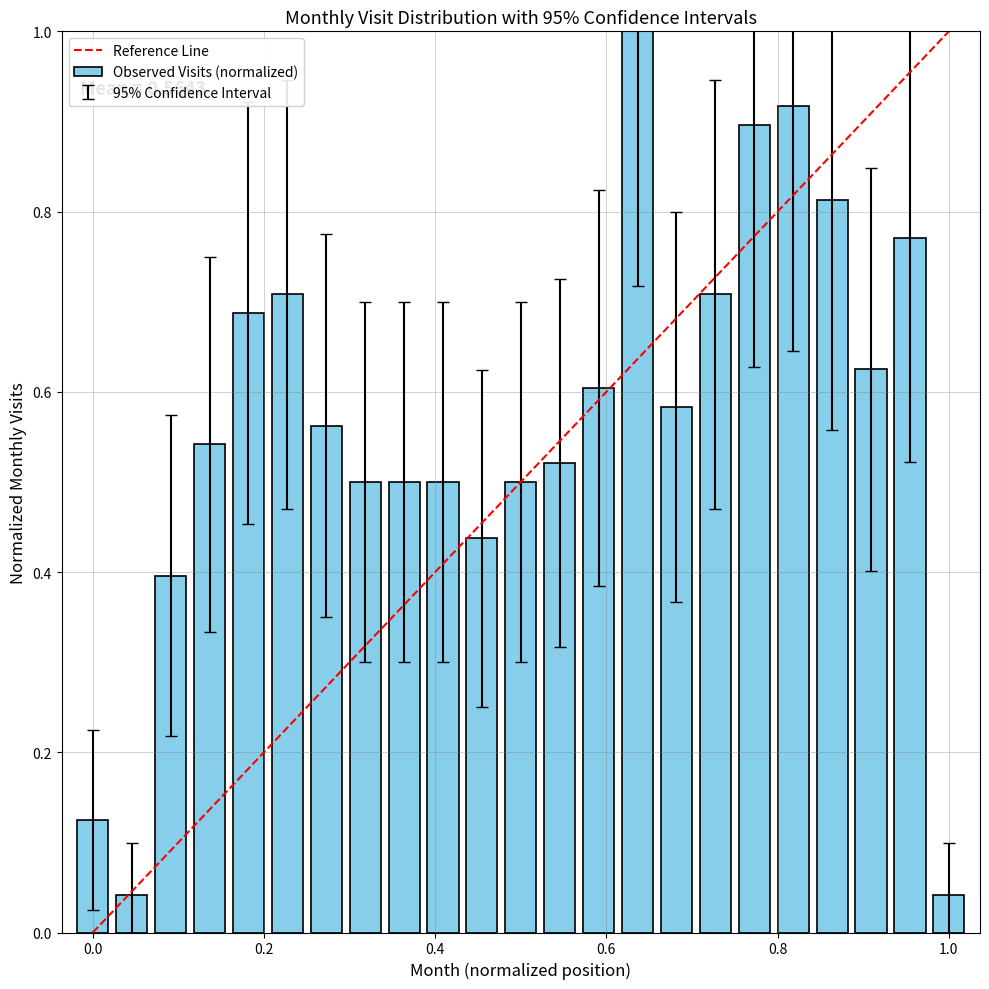

What is the sum of all values?

13.0